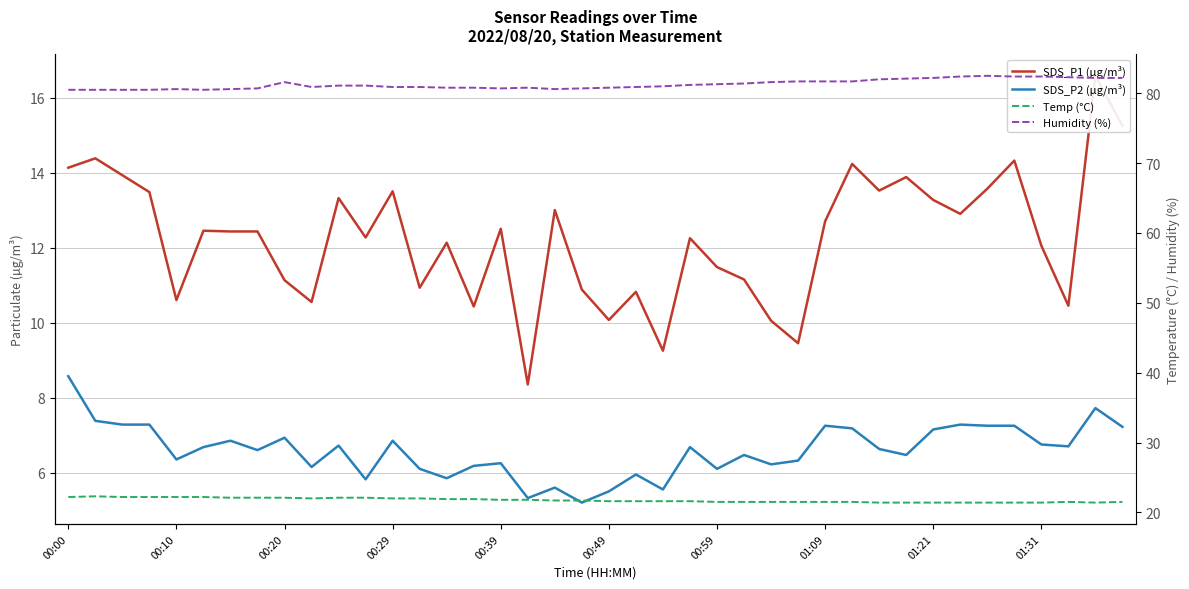

True or false: SDS_P1 (µg/m³) and Temp (°C) cross at least once.

False